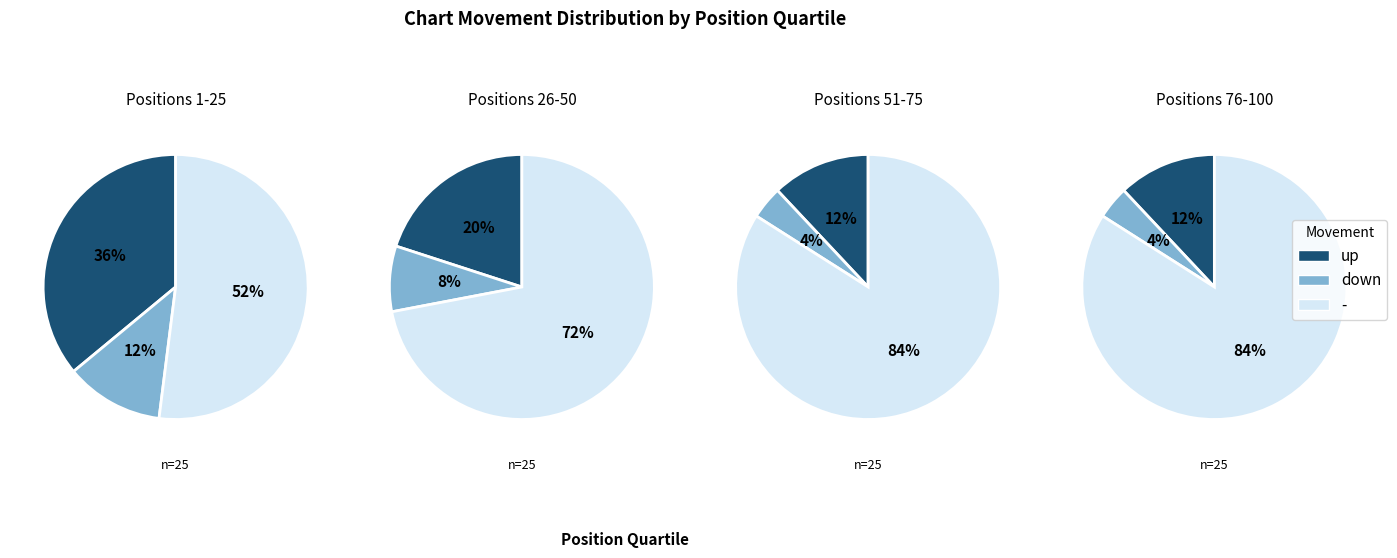

Which category has the smallest portion of the pie?

down